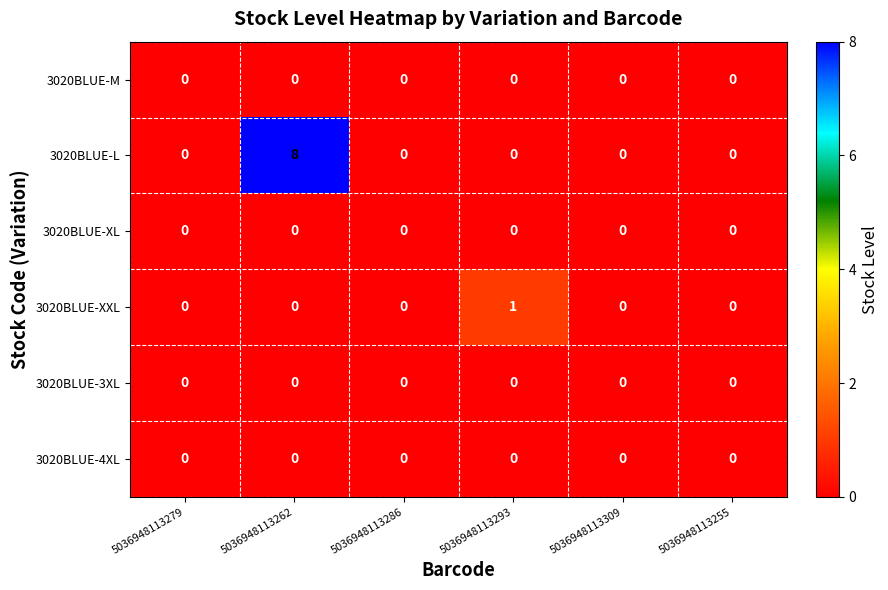

The value of 3020BLUE-XL at 5036948113293 is 0. True or false?

True